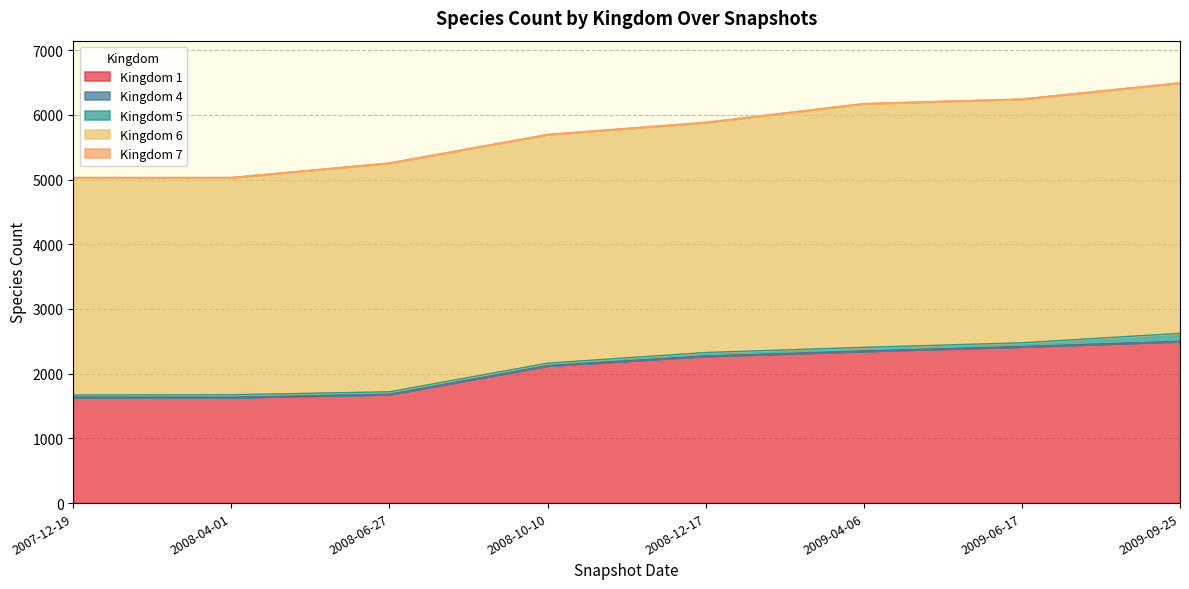

True or false: 1 and 5 cross at least once.

False